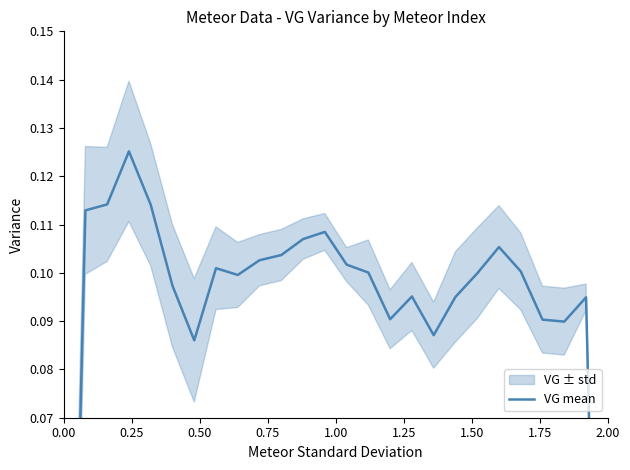

How many positive values are there?

24